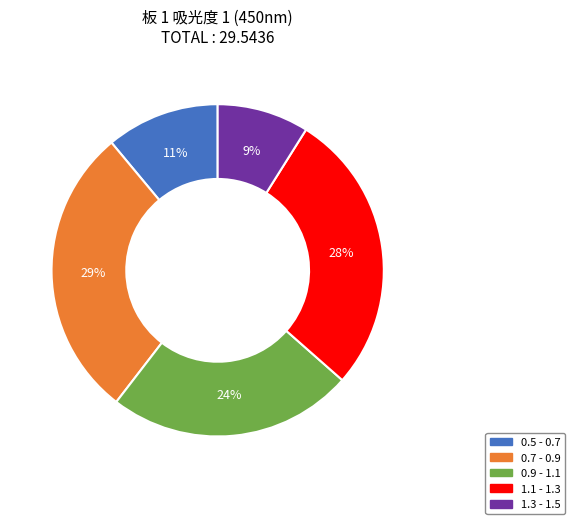

Does any single category account for the majority?

No